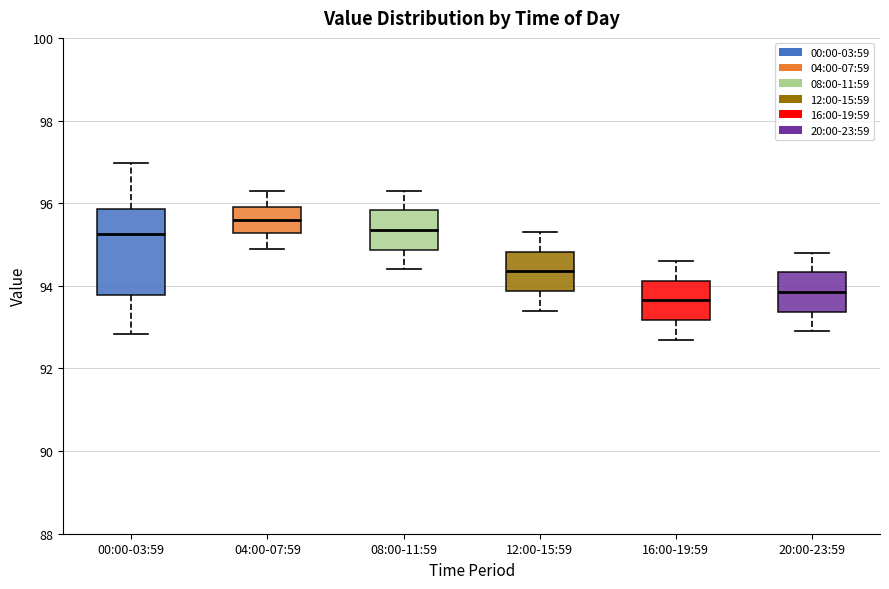

Reading left to right, transcribe this box plot: for each box, give where its median line is, the range the box spans, and where its two whiskers end, as read against the y-axis. The values are not printed on the chart, so give them approximately, as read against the axis.

00:00-03:59: median 95.2, box 93.8 to 95.8, whiskers 92.8 to 97.0
04:00-07:59: median 95.6, box 95.2 to 96.0, whiskers 95.0 to 96.4
08:00-11:59: median 95.4, box 94.8 to 95.8, whiskers 94.4 to 96.4
12:00-15:59: median 94.4, box 93.8 to 94.8, whiskers 93.4 to 95.4
16:00-19:59: median 93.6, box 93.2 to 94.2, whiskers 92.8 to 94.6
20:00-23:59: median 93.8, box 93.4 to 94.4, whiskers 93.0 to 94.8